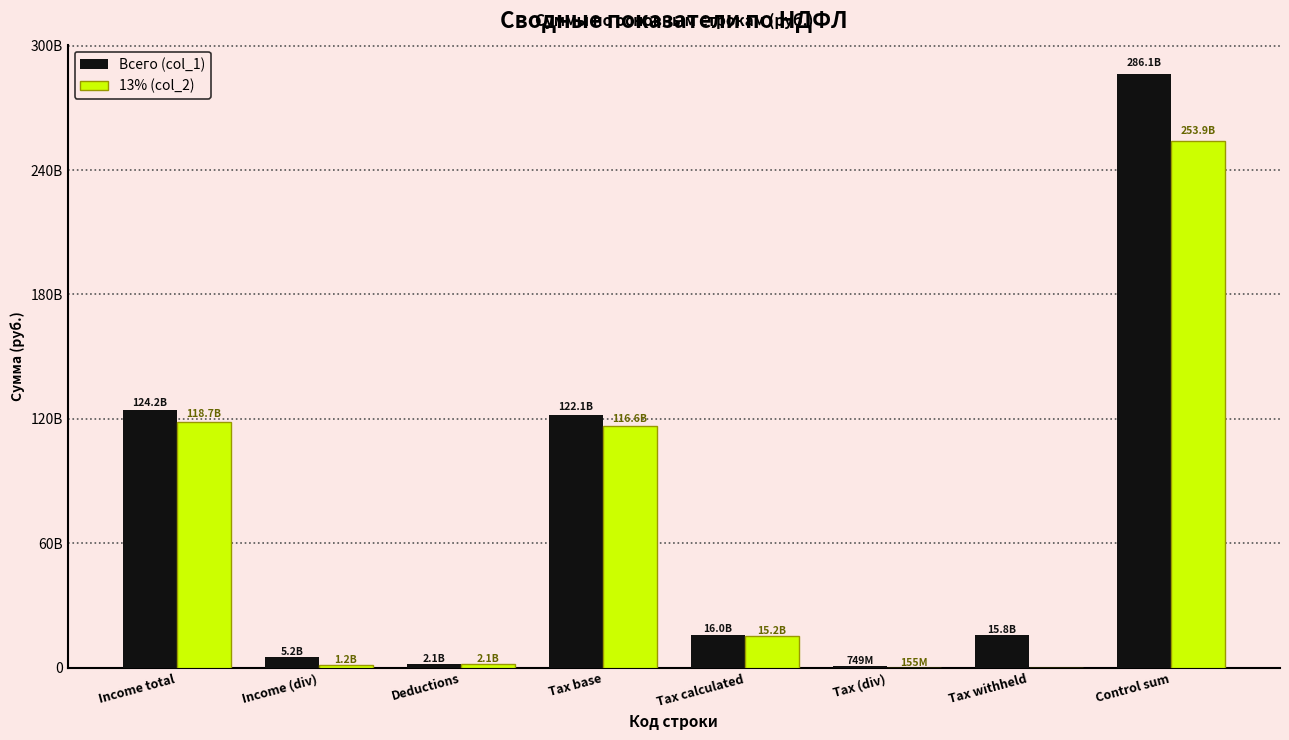

Which series has the largest total across all categories?

Всего (col_1)